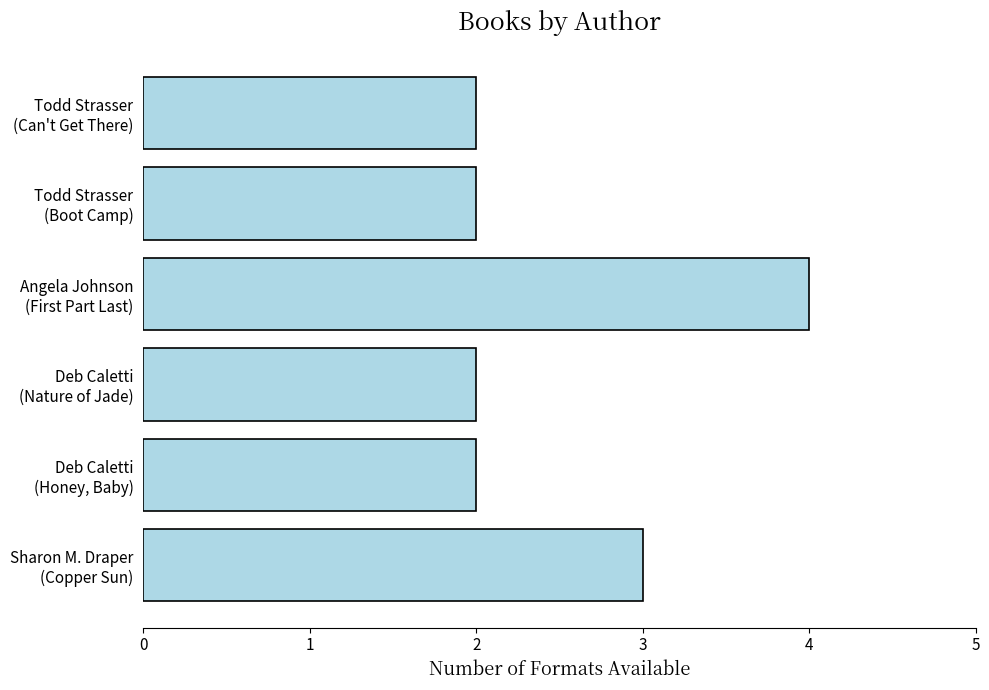

Does the chart contain any negative values?

No